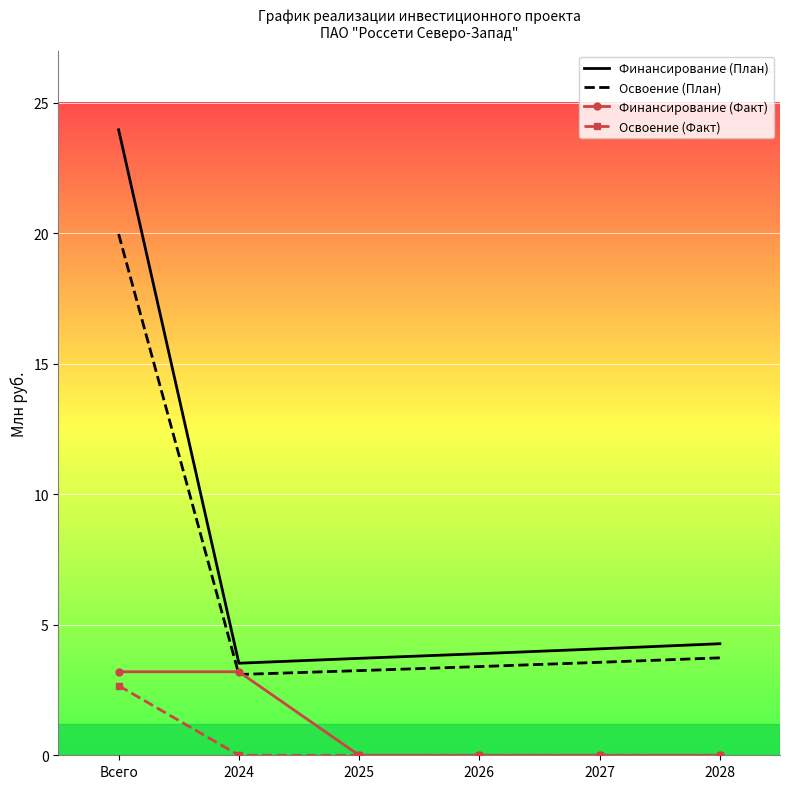

What is the difference between the second highest and minimum values in the Финансирование (Факт) series?

3.2